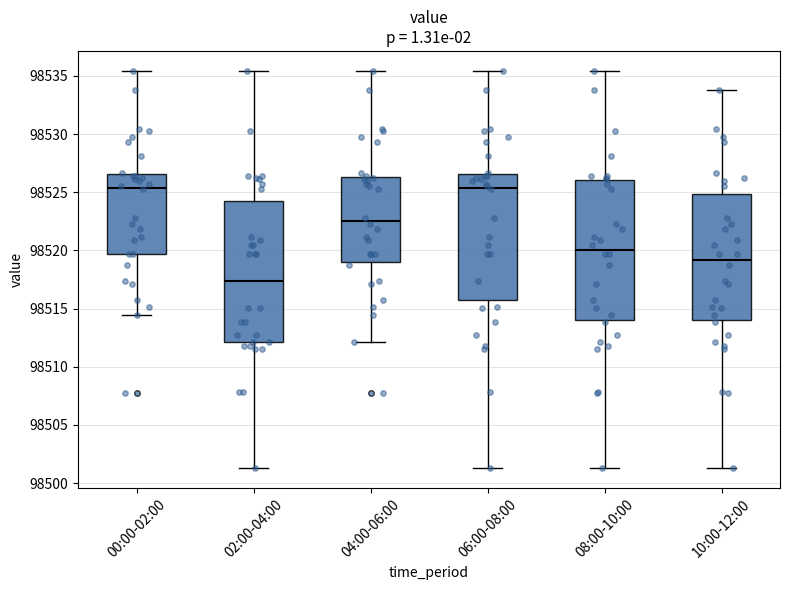

Reading left to right, read every box against the y-axis: the position of its median line, the range the box covers, and the ends of its whiskers. The values are not printed on the chart, so give them approximately, as read against the axis.

00:00-02:00: median 98525.5, box 98519.5 to 98526.5, whiskers 98514.5 to 98535.5
02:00-04:00: median 98517.5, box 98512.0 to 98524.0, whiskers 98501.5 to 98535.5
04:00-06:00: median 98522.5, box 98519.0 to 98526.5, whiskers 98512.0 to 98535.5
06:00-08:00: median 98525.5, box 98515.5 to 98526.5, whiskers 98501.5 to 98535.5
08:00-10:00: median 98520.0, box 98514.0 to 98526.0, whiskers 98501.5 to 98535.5
10:00-12:00: median 98519.0, box 98514.0 to 98525.0, whiskers 98501.5 to 98534.0